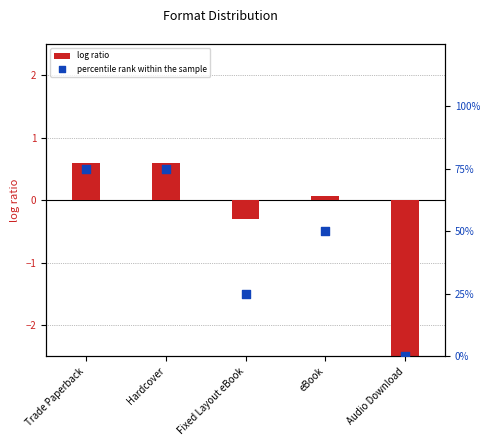

Is the value of log ratio at Audio Download greater than the value of percentile rank within the sample at Fixed Layout eBook?

No